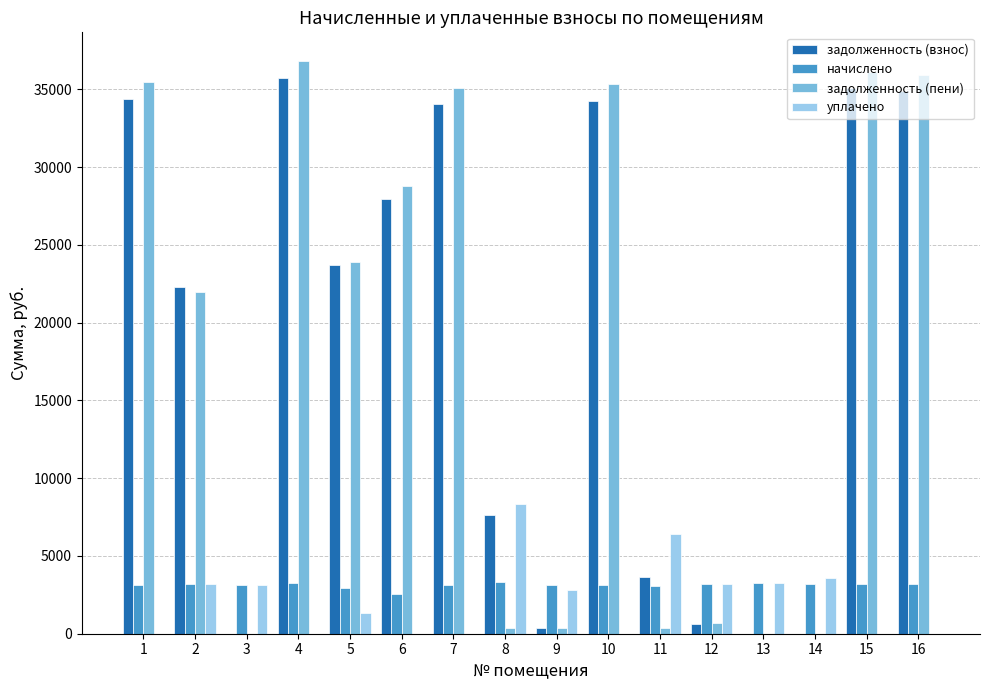

How many data points in уплачено are above 2817?

8